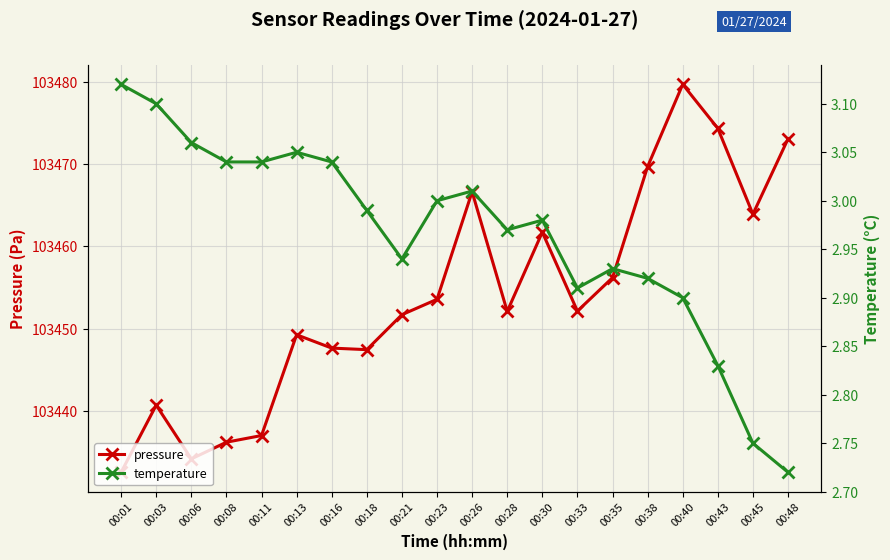

What is the value of the temperature point at the 18th from the left?

2.8